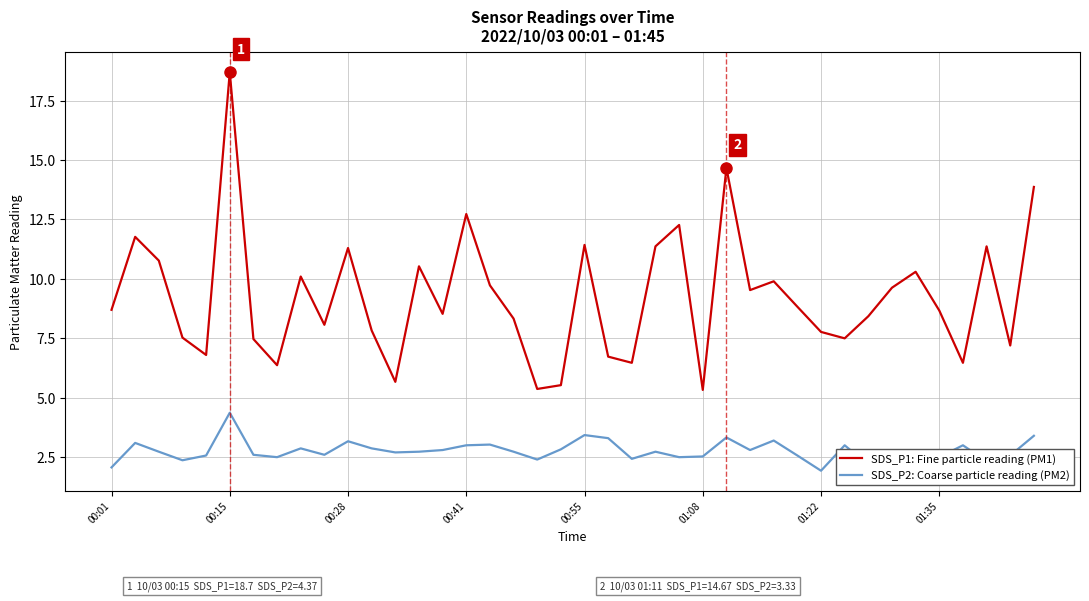

List the series in order of their peak value, highest first.

SDS_P1: Fine particle reading (PM1), SDS_P2: Coarse particle reading (PM2)